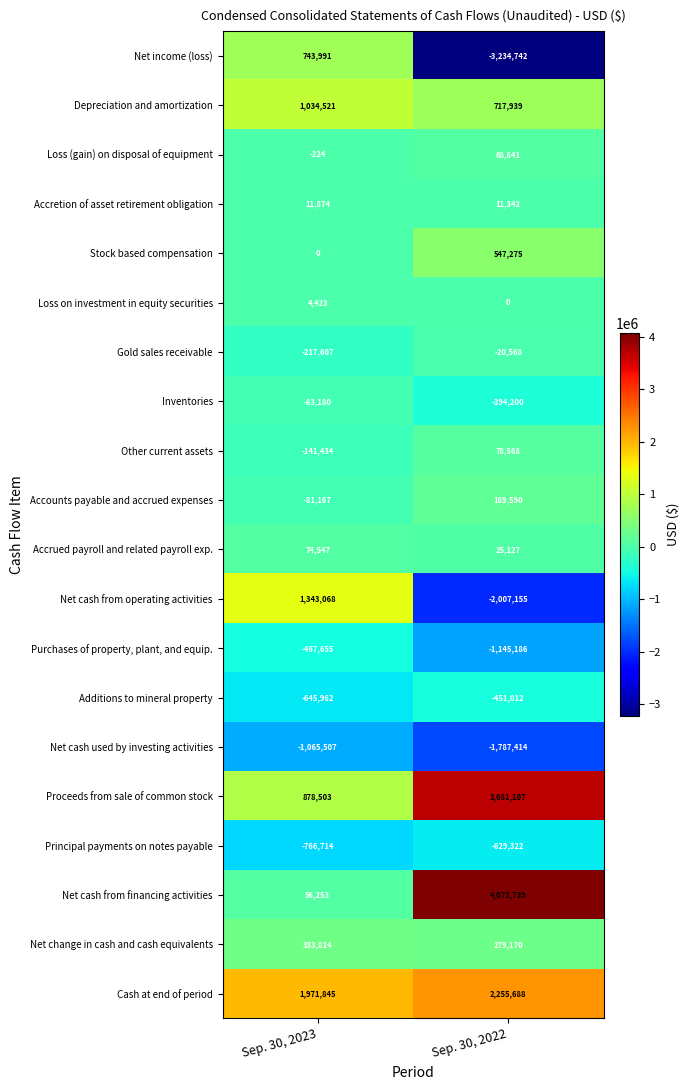

Which category has the lowest value across all series?

Sep. 30, 2022